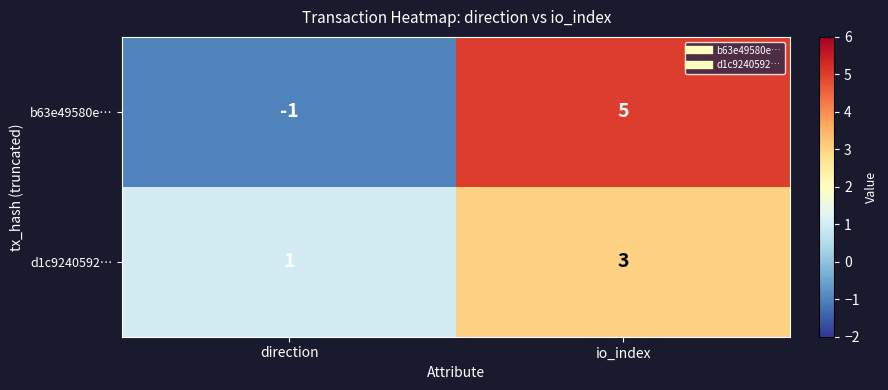

Where is b63e49580e… nearest to the value 2?

direction